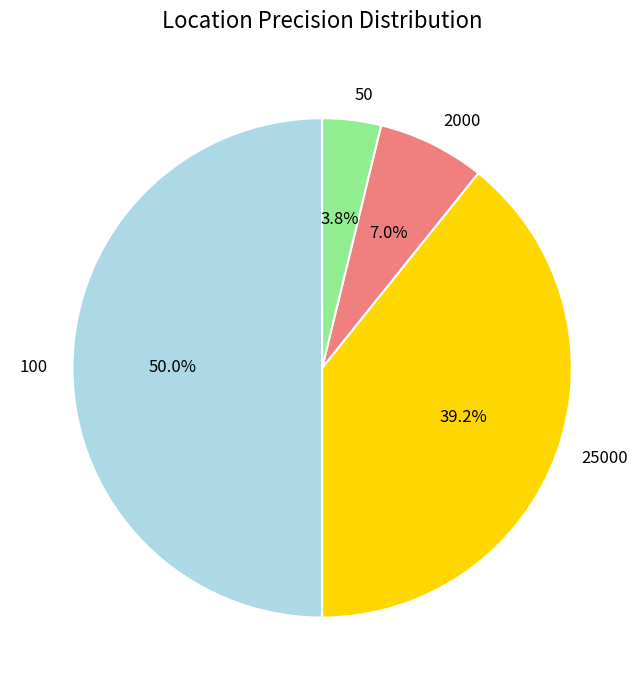

What is the smallest slice in the pie chart?

50